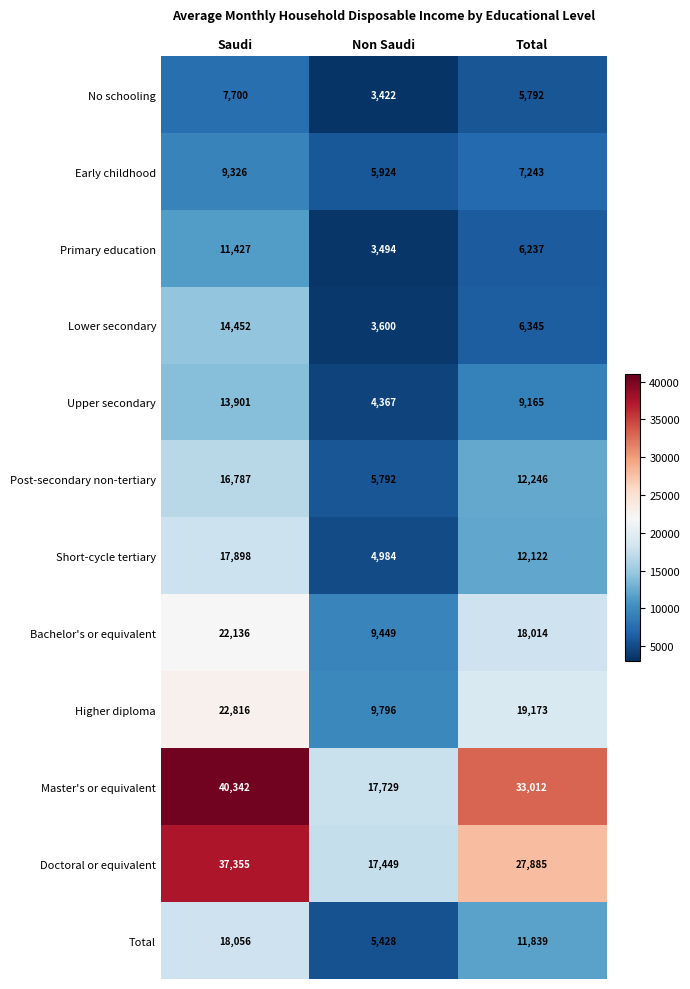

True or false: Higher diploma has a value of 31635 at Total.

False